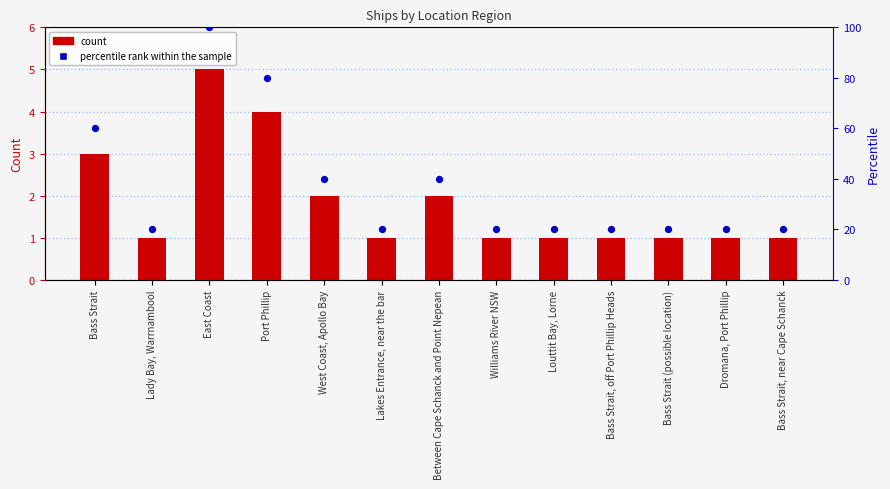

Which series has the widest spread of Y values?

percentile rank within the sample